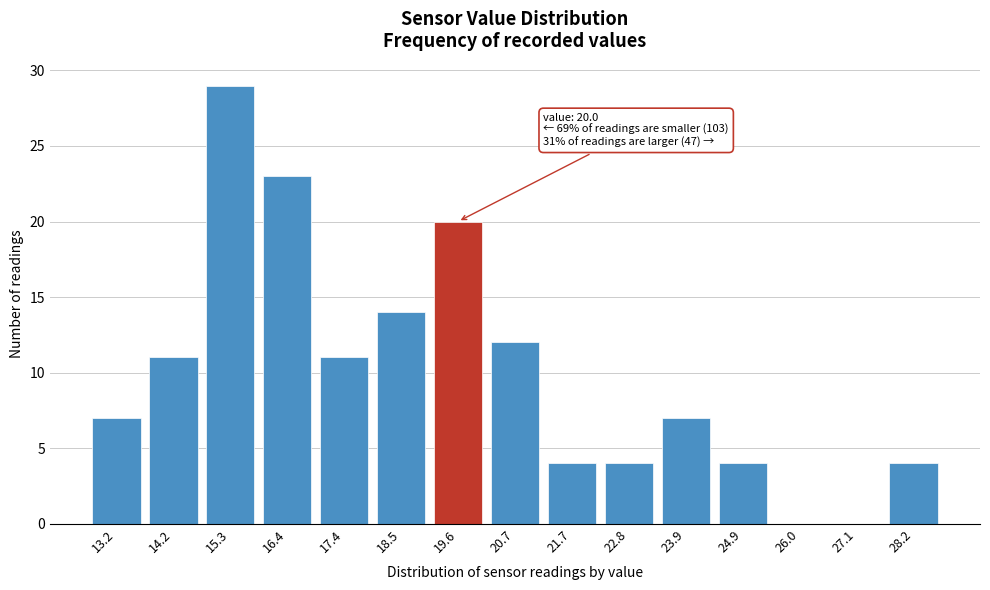

Reading left to right, what are all the values shown in this chart?

13.2=7	14.2=11	15.3=29	16.4=23	17.4=11	18.5=14	19.6=20	20.7=12	21.7=4	22.8=4	23.9=7	24.9=4	26.0=0	27.1=0	28.2=4